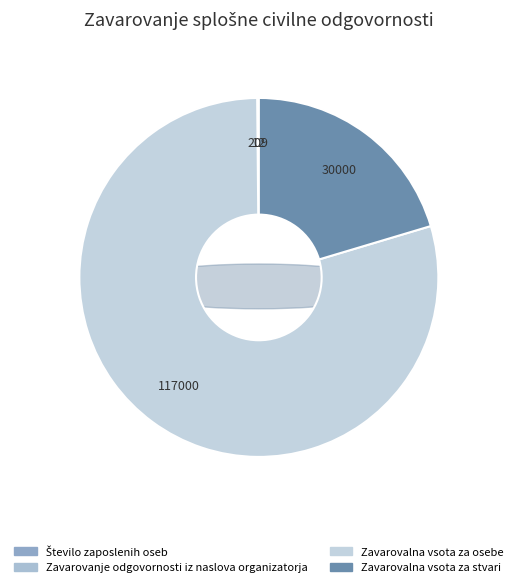

Is the sum of Zavarovalna vsota za stvari and Število zaposlenih oseb greater than half?

No